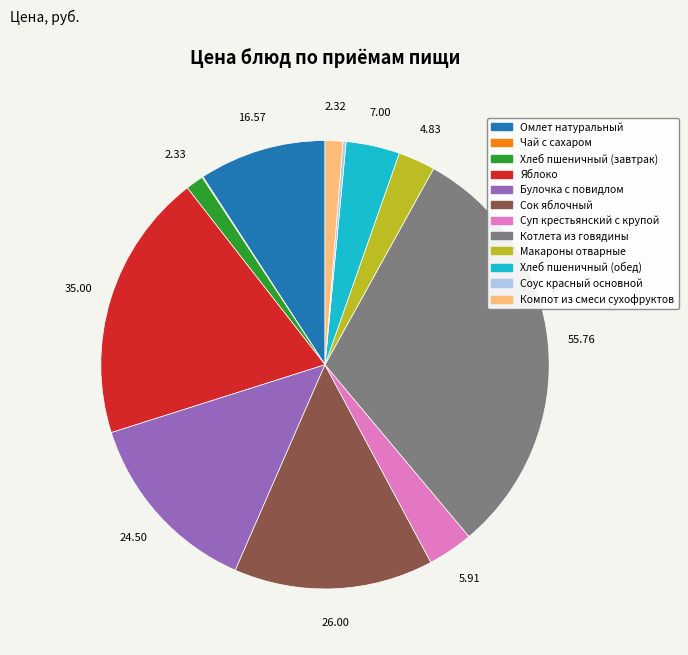

Is Хлеб пшеничный (обед) the majority of the pie?

No